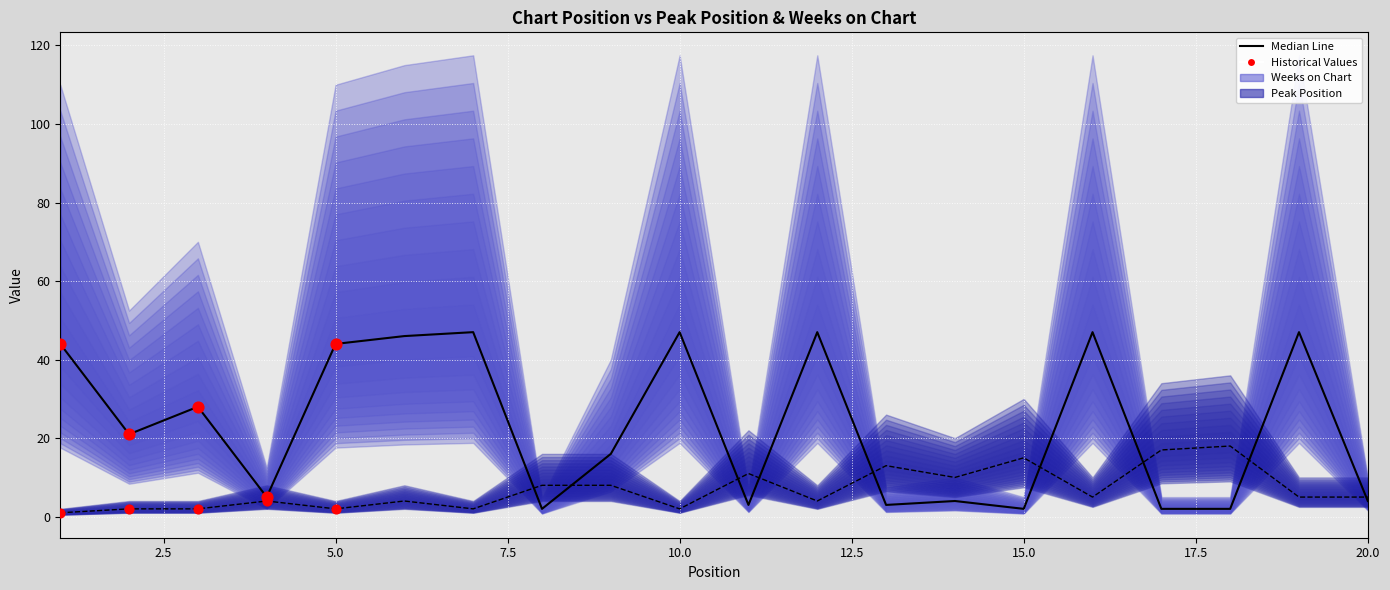

Which series has the largest Y range (max minus min)?

Weeks on Chart